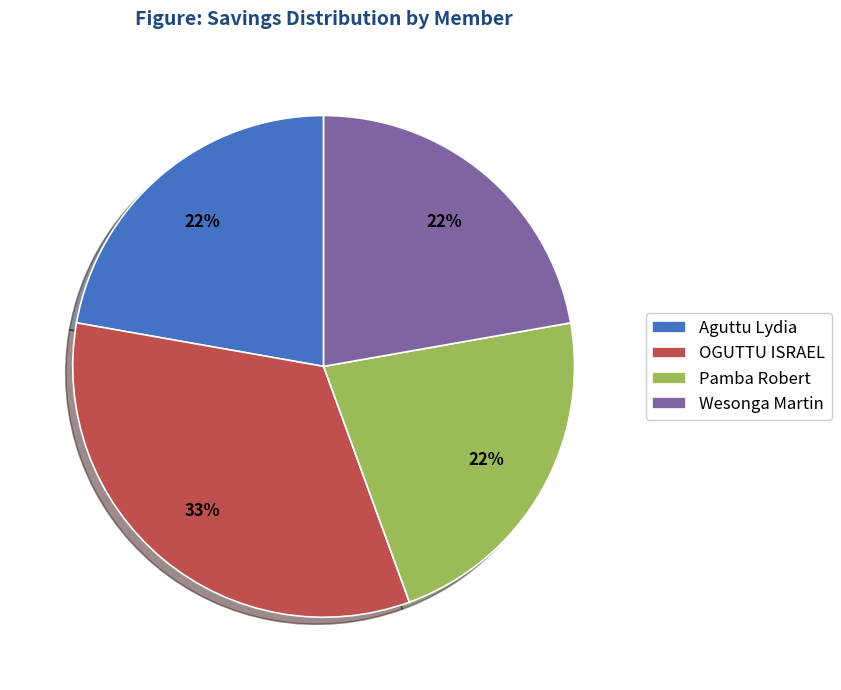

To the nearest percent, what is the difference between the Aguttu Lydia and OGUTTU ISRAEL slice percentages?

11%